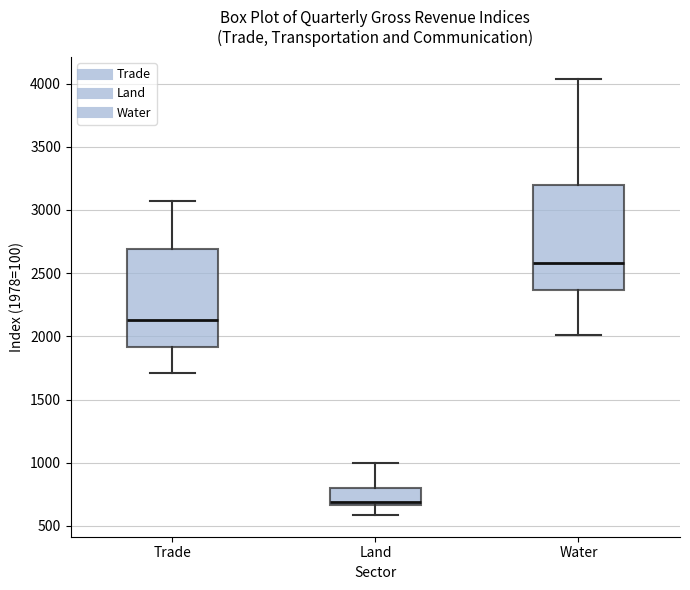

Which box is the tallest, from its lower edge to its upper edge?

Water